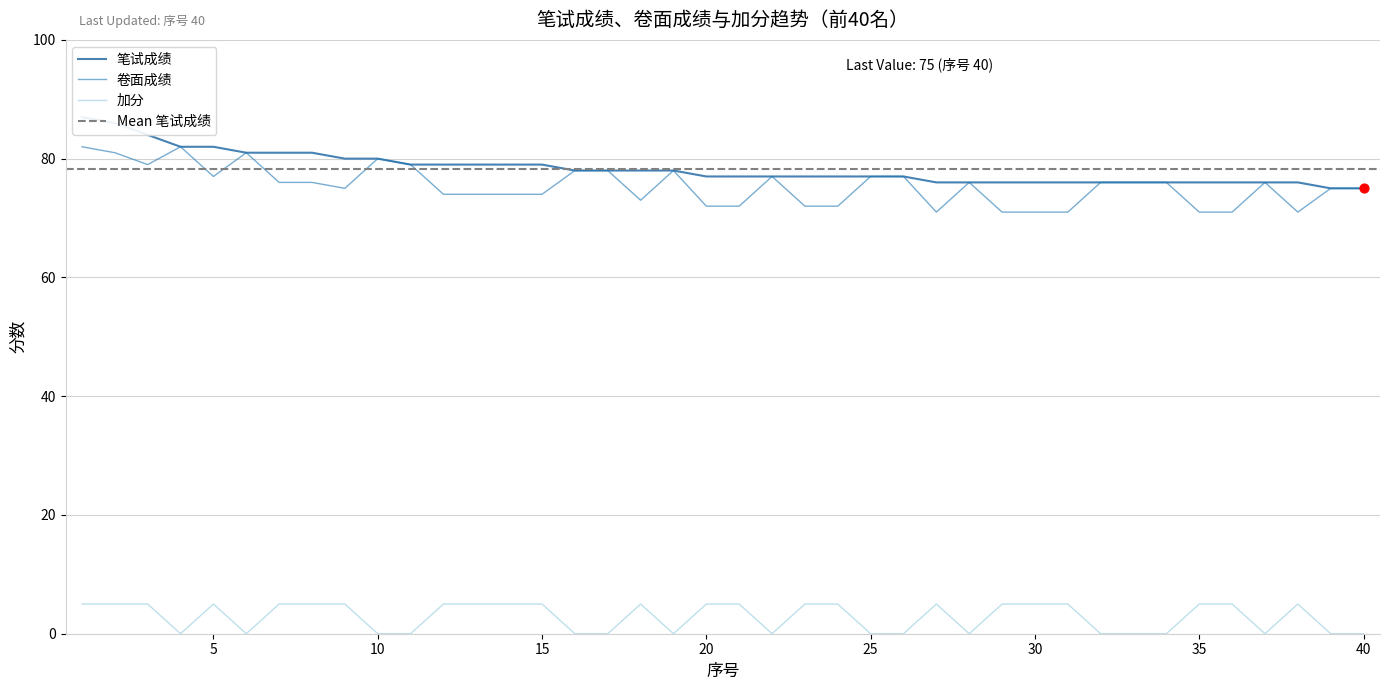

At which category is the sum across all series the highest?

1